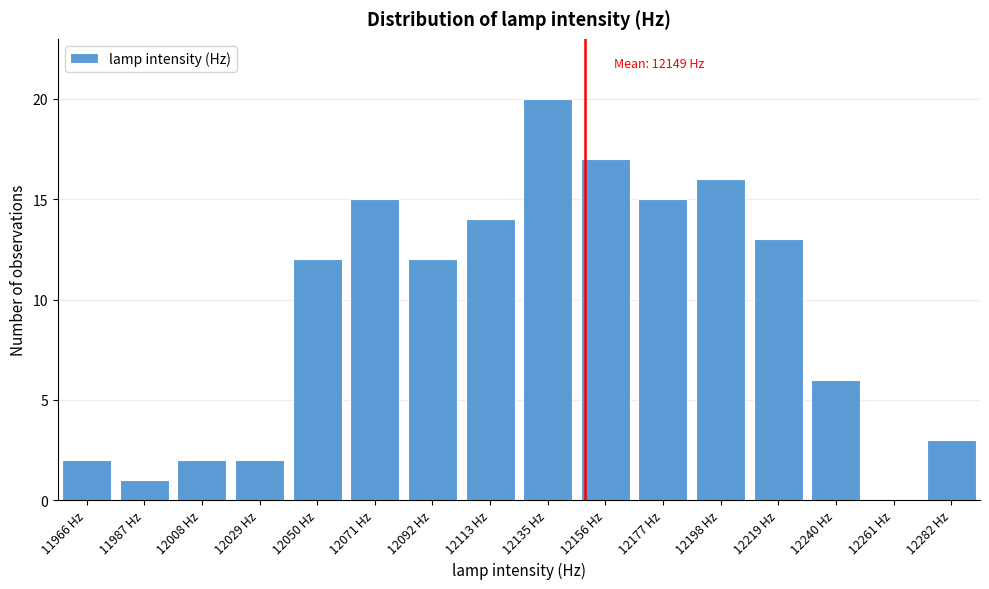

Reading left to right, extract all data points from this chart.

11966 Hz=2	11987 Hz=1	12008 Hz=2	12029 Hz=2	12050 Hz=12	12071 Hz=15	12092 Hz=12	12113 Hz=14	12135 Hz=20	12156 Hz=17	12177 Hz=15	12198 Hz=16	12219 Hz=13	12240 Hz=6	12261 Hz=0	12282 Hz=3